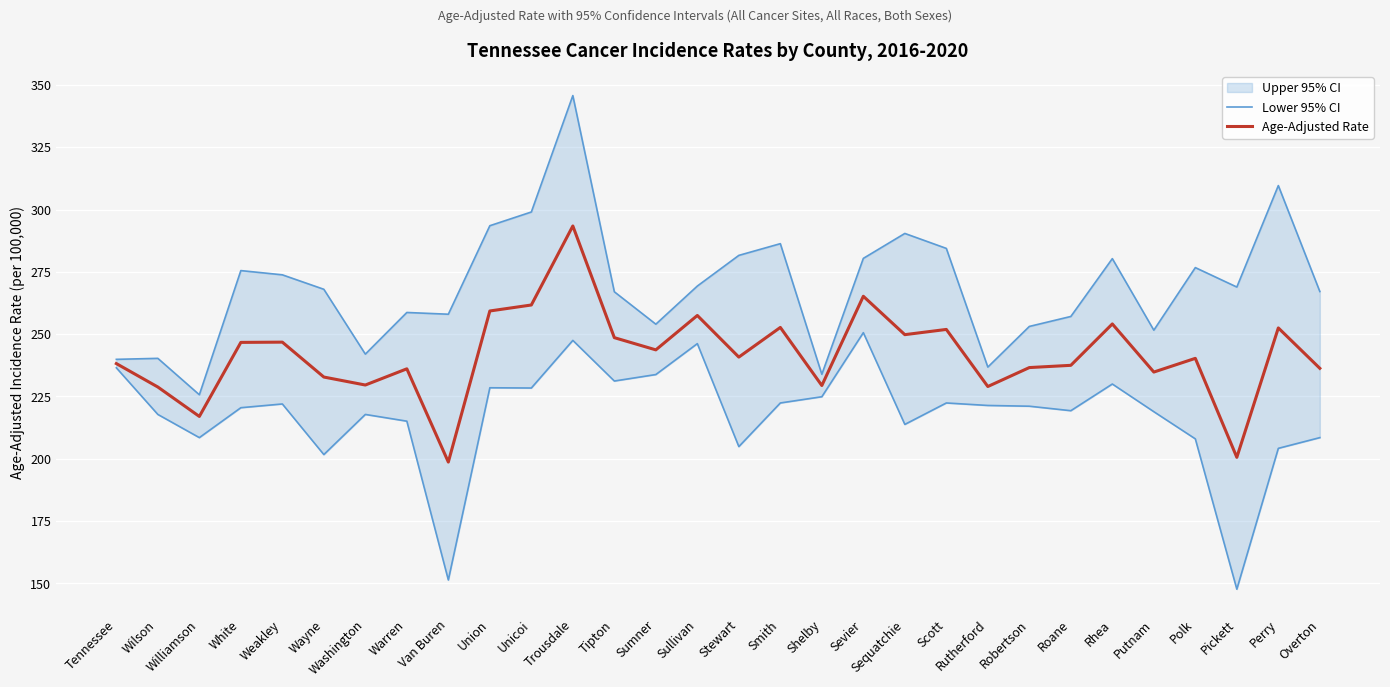

What is the label of the 15th point from the left?

Sullivan